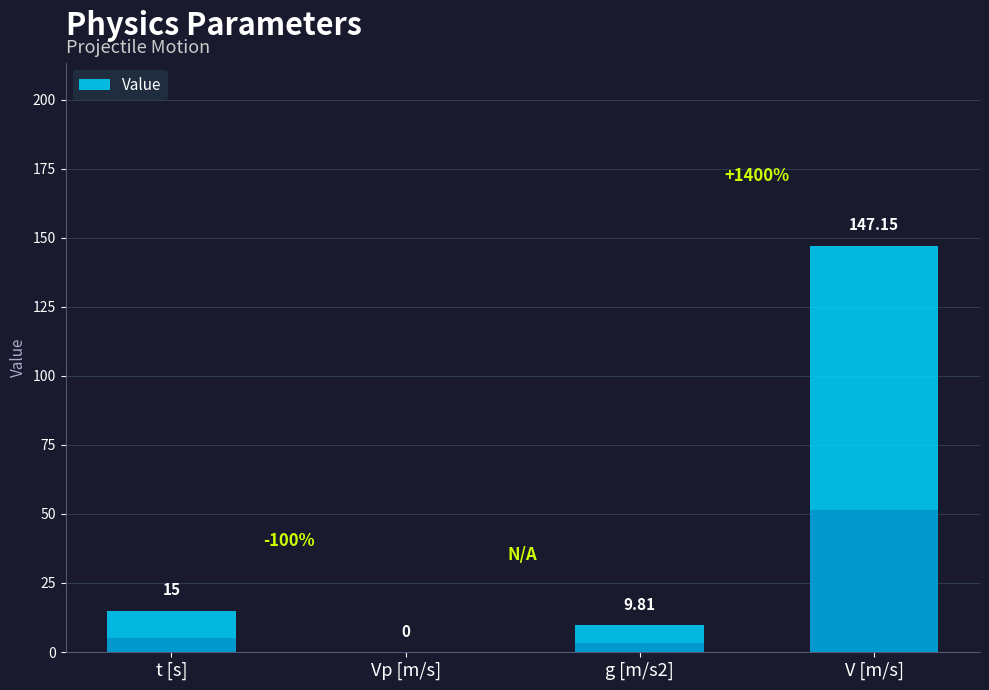

The chart shows a value of 0.0 at Vp [m/s]. True or false?

True